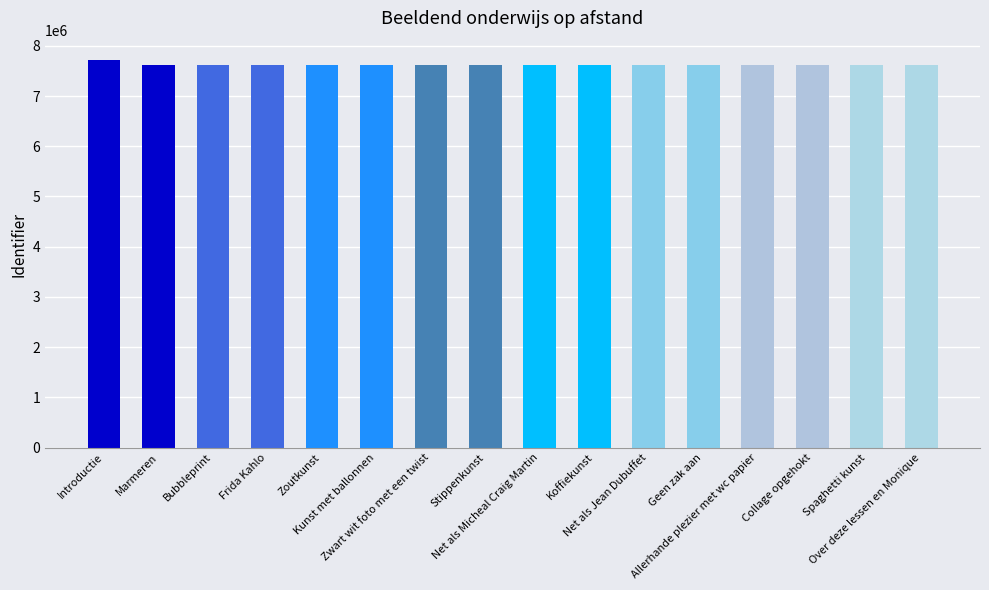

What is the maximum value shown in the chart?

7717017